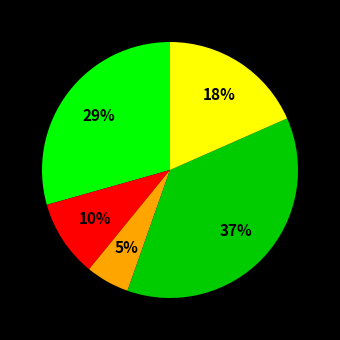

Is there any slice that represents more than half of the pie?

No